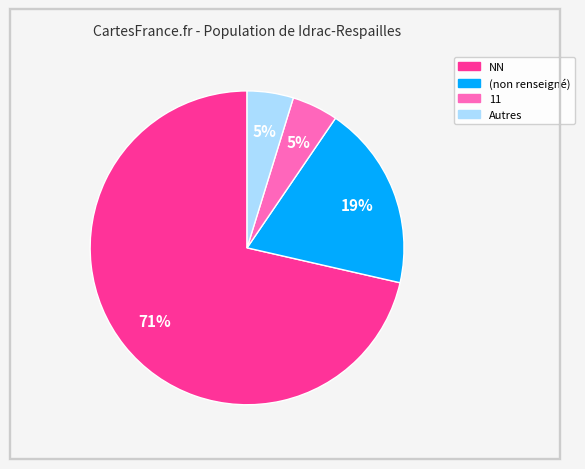

How many segments does this pie chart have?

4